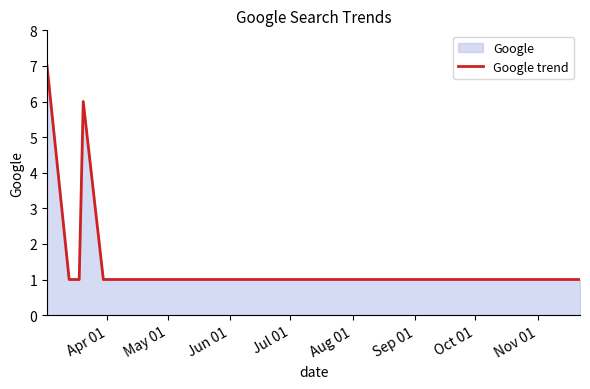

What is the difference between the maximum and minimum values?

6